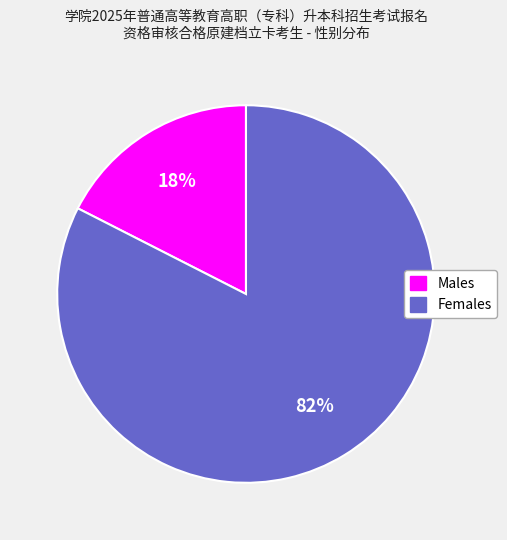

To the nearest percent, what is the average slice percentage?

50%